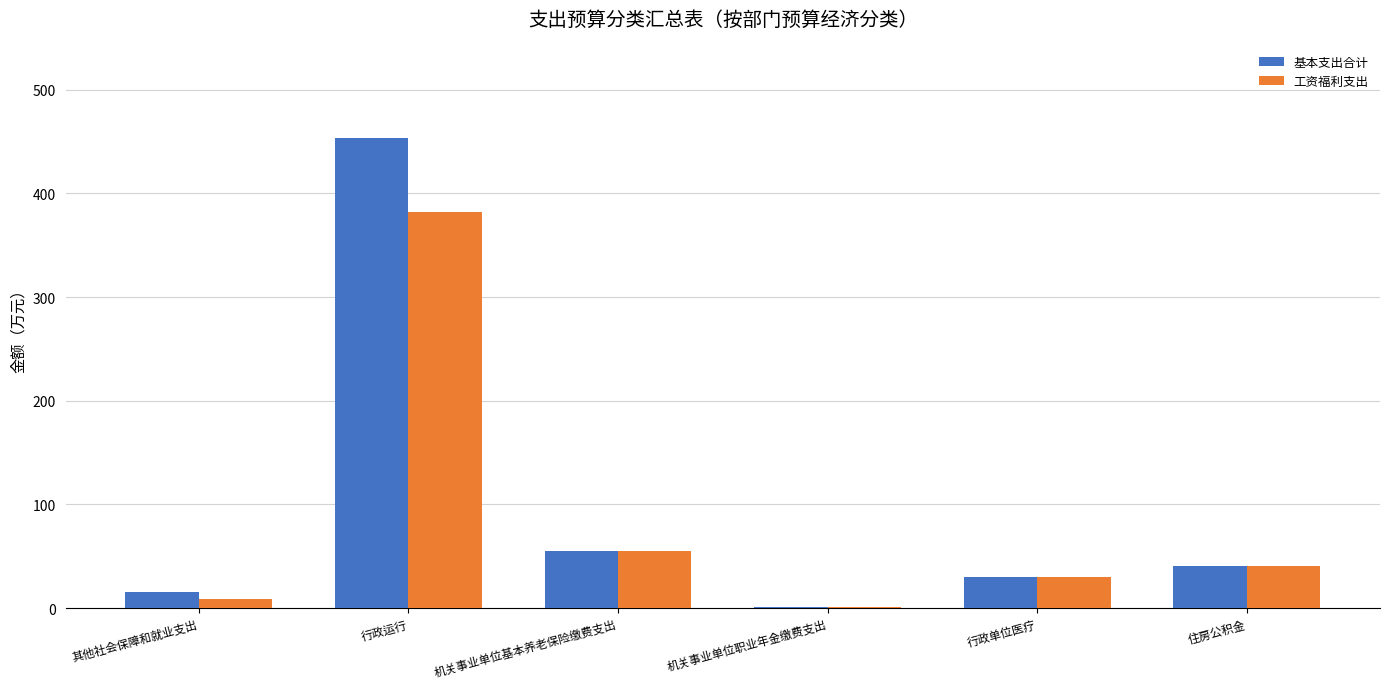

How many groups of bars are there?

6